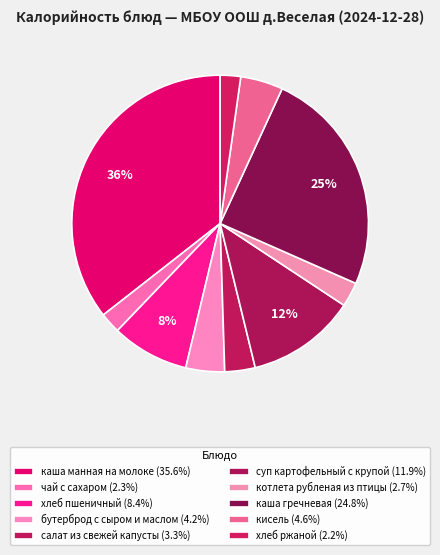

How many slices are in this pie chart?

10